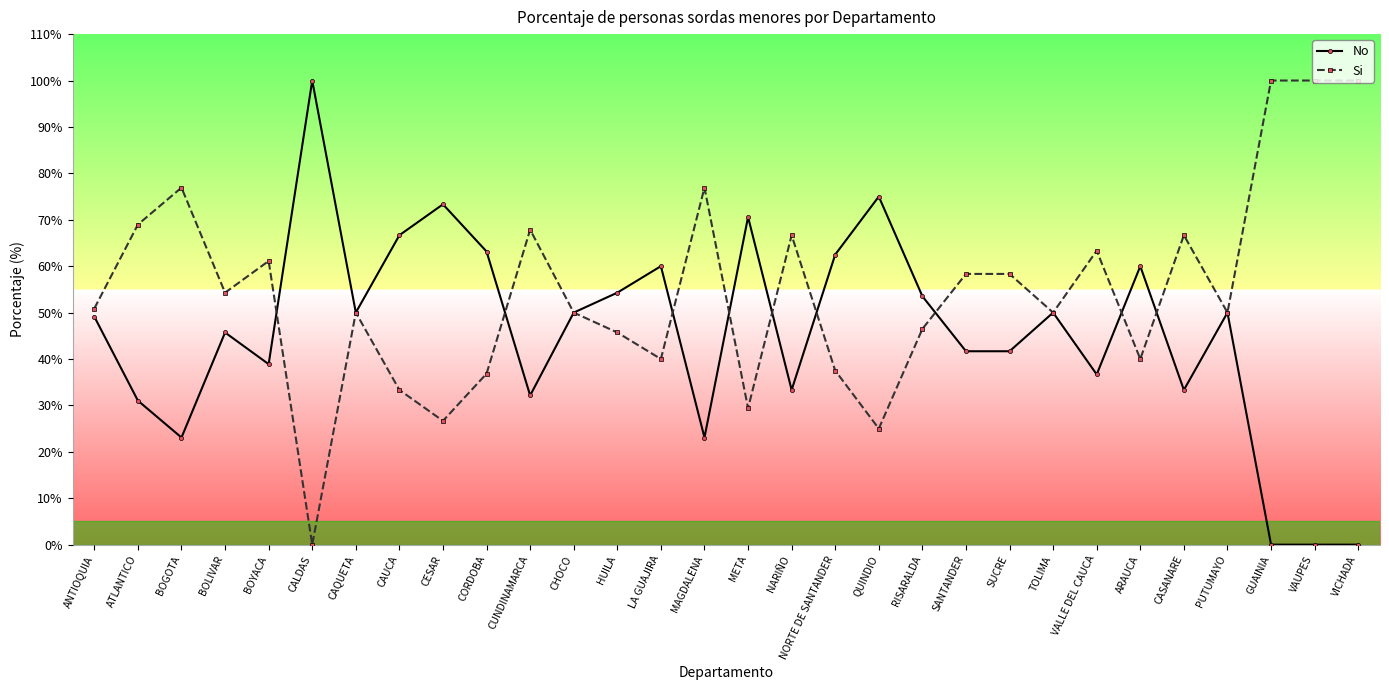

What is the approximate value of Si at VICHADA?

100.0